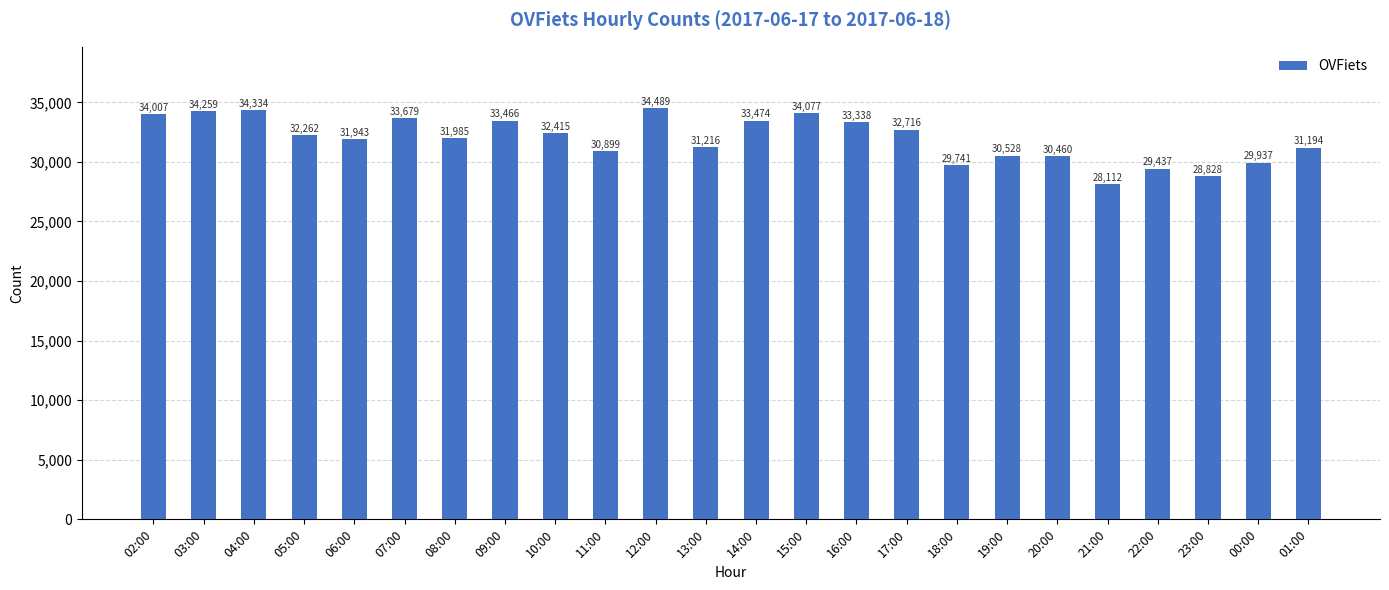

Which label corresponds to the smallest value in the chart?

21:00